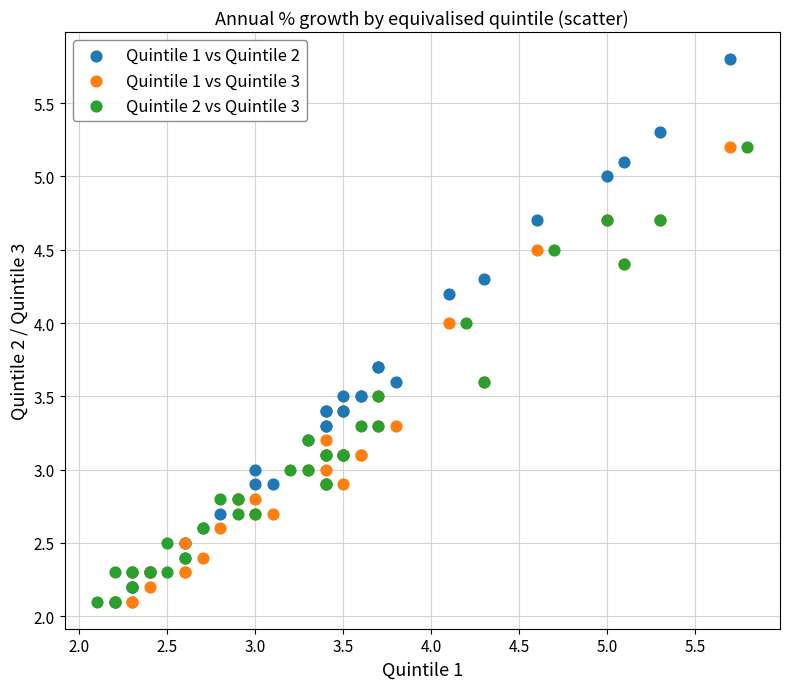

Which series has the largest Y range (max minus min)?

Quintile 1 vs Quintile 2